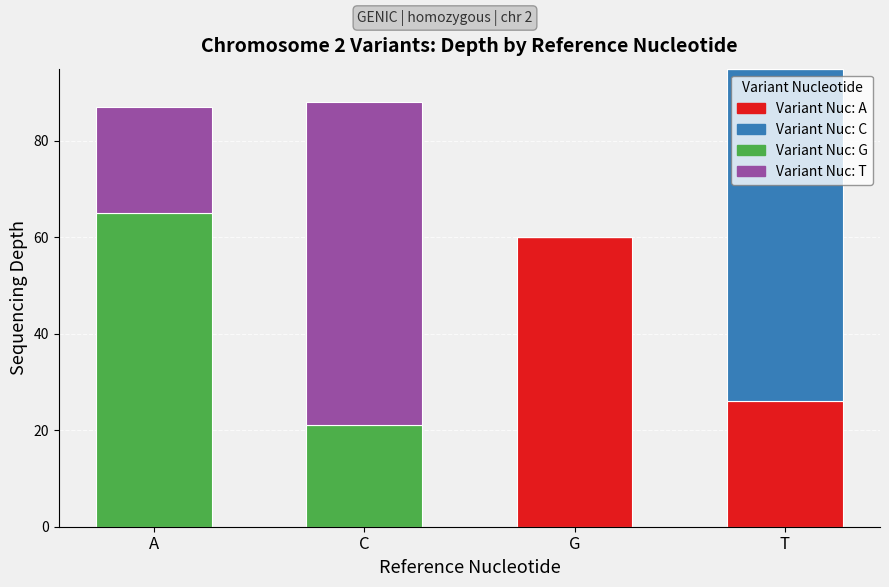

What is the total value across all series at C?

88